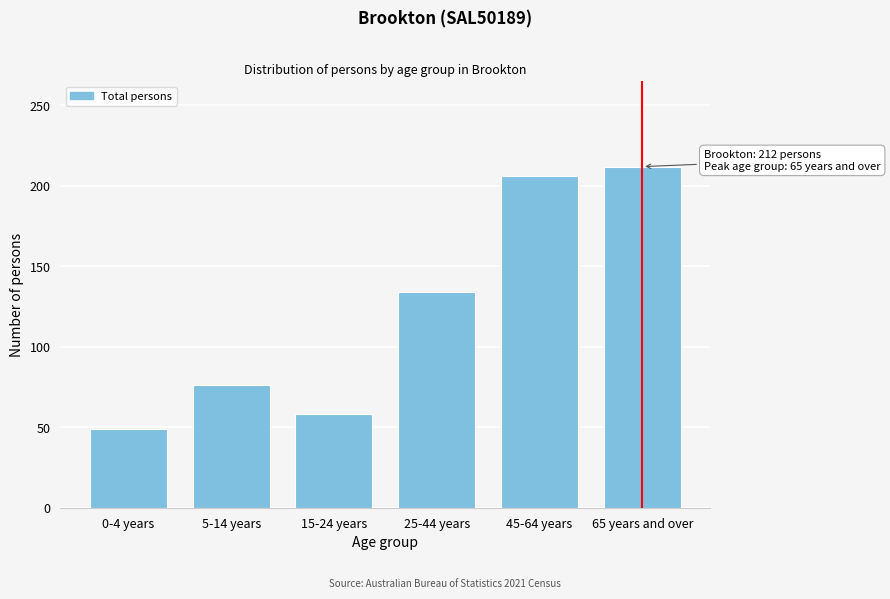

Reading right to left, transcribe all the data shown in this chart.

212	206	134	58	76	49